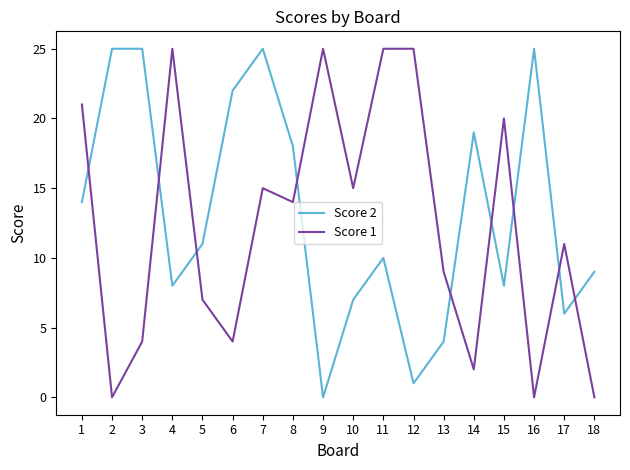

What is the difference between the Score 1 values at 11 and 3?

21